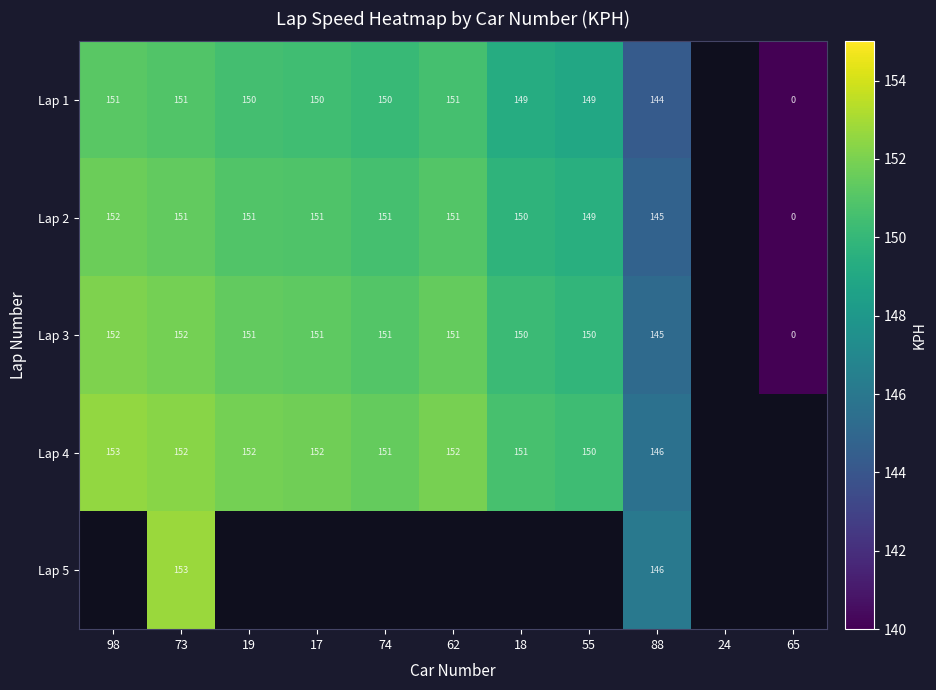

At which category does the chart reach its minimum across all series?

65